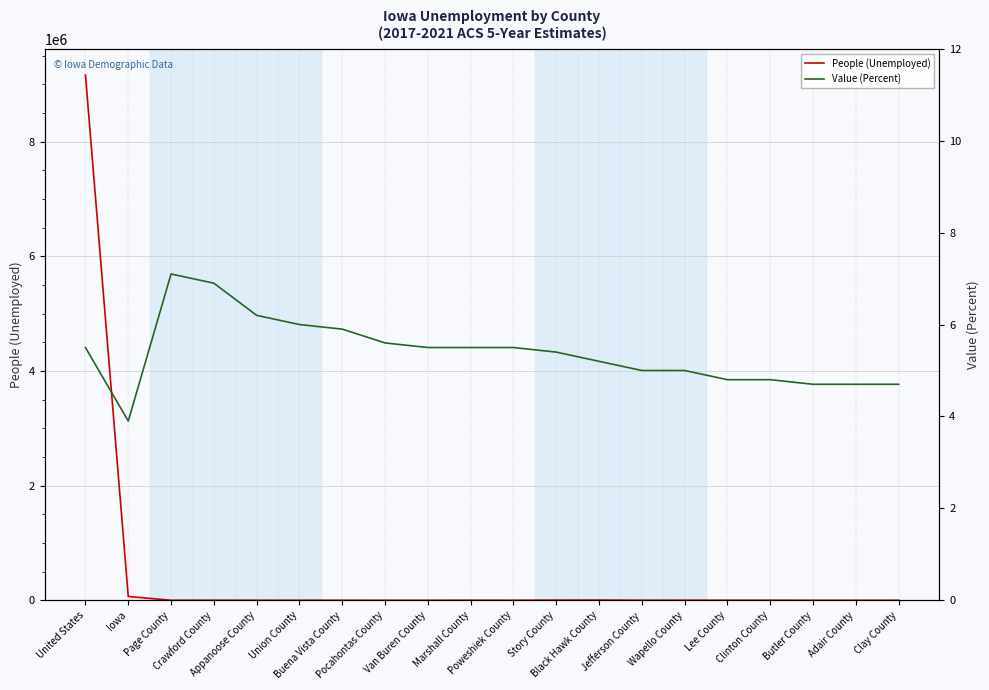

Is this an area chart (filled region under the line)?

No